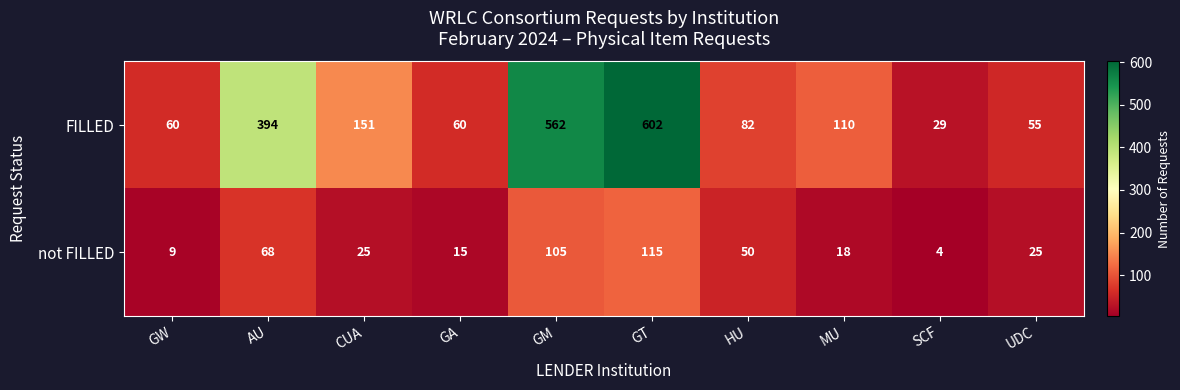

Which category has the highest value across all series?

GT